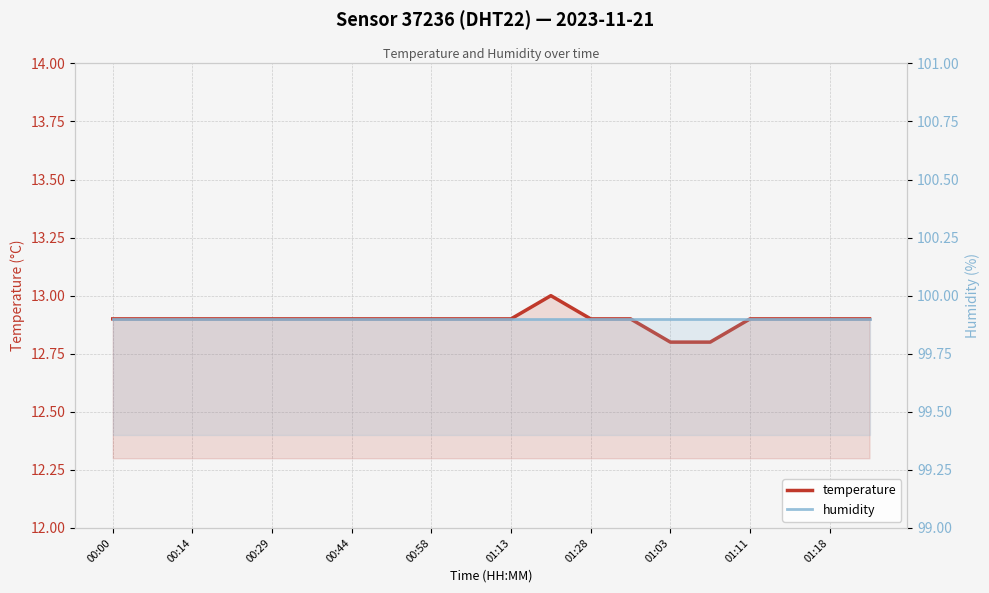

The humidity series shows 33.5 at 19. True or false?

False